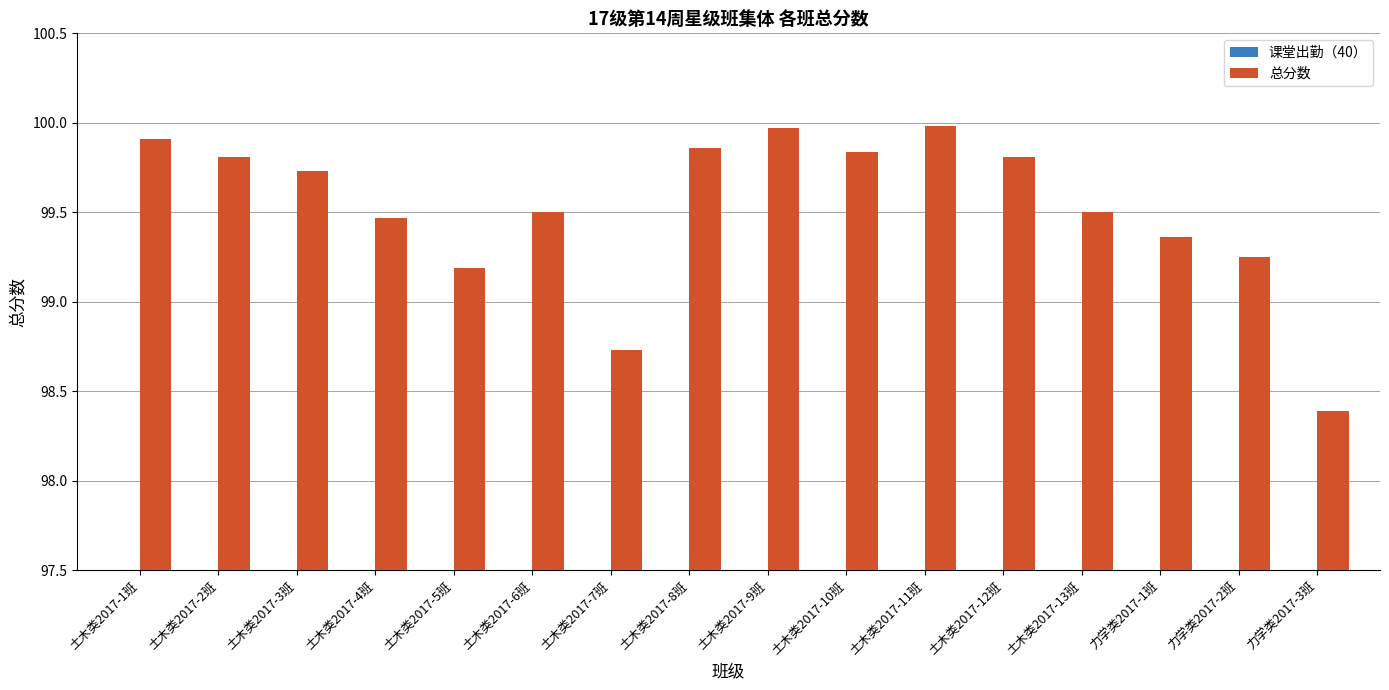

Reading left to right, extract all data points from this chart.

课堂出勤（40）: 40.0	40.0	40.0	40.0	40.0	40.0	39.0	40.0	40.0	40.0	40.0	40.0	40.0	40.0	40.0	39.0
总分数: 99.9	99.8	99.7	99.5	99.2	99.5	98.7	99.9	100.0	99.8	100.0	99.8	99.5	99.4	99.2	98.4